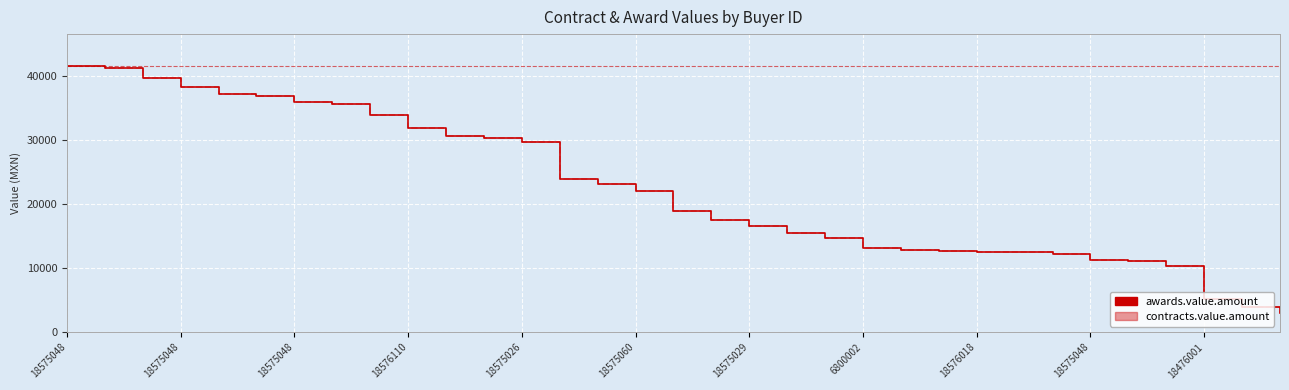

Is this an area chart (filled region under the line)?

No